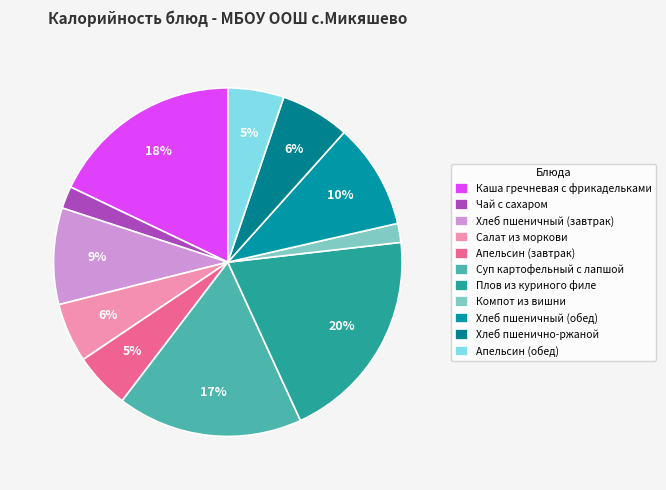

How many slices are in this pie chart?

11